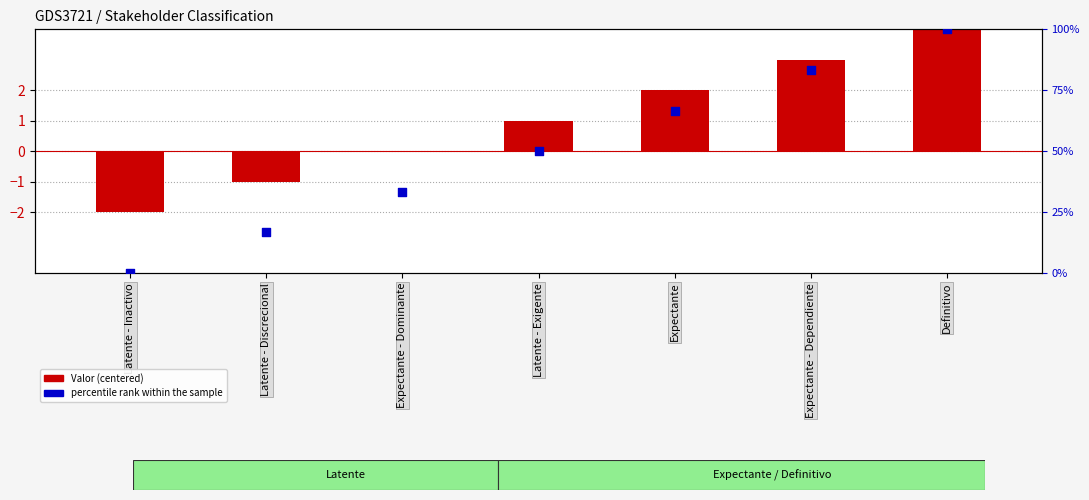

At how many categories does at least one series exceed 71?

2